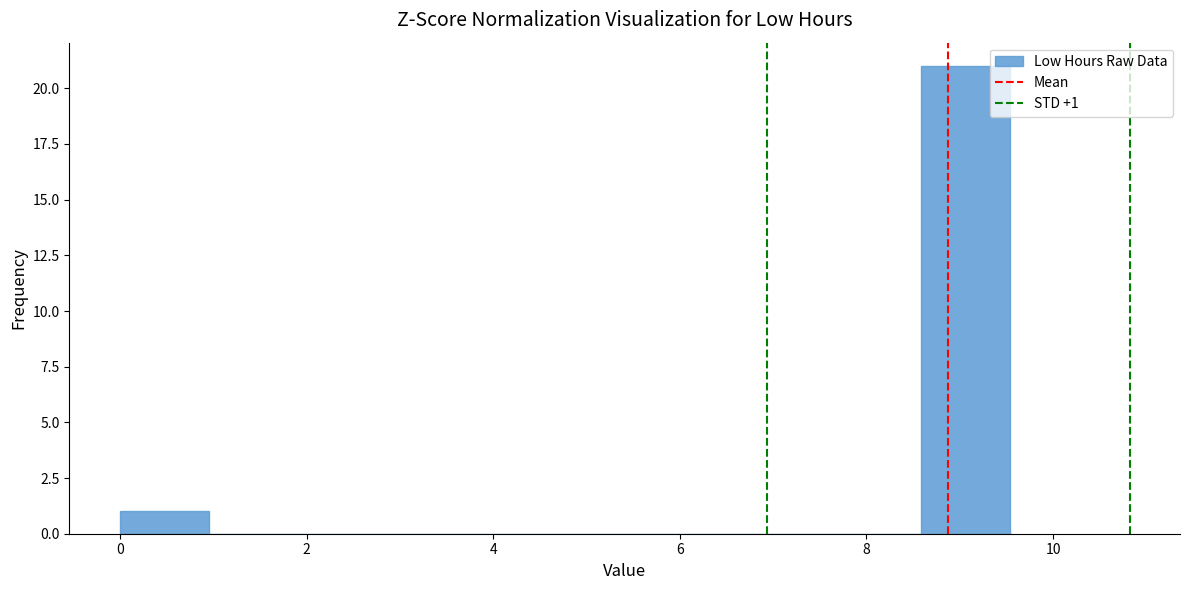

Which range on the x-axis has the tallest bar?

8.6 to 9.6